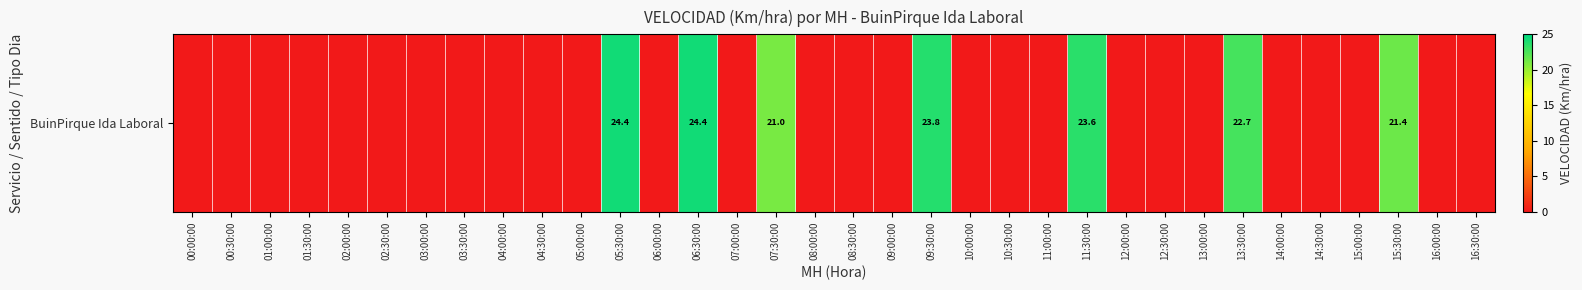

The chart shows a value of 0.0 at 03:00:00. True or false?

True